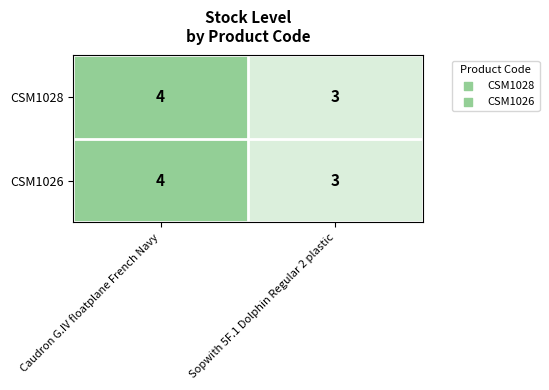

Reading left to right, transcribe all the data shown in this chart.

CSM1028: 4	3
CSM1026: 4	3